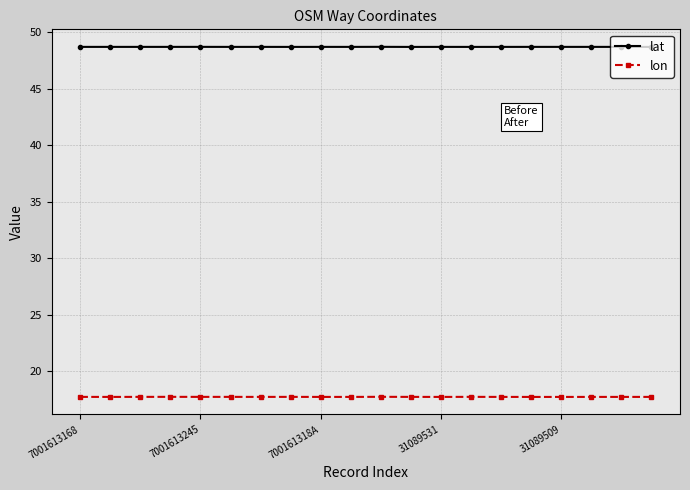

Is this an area chart (filled region under the line)?

No